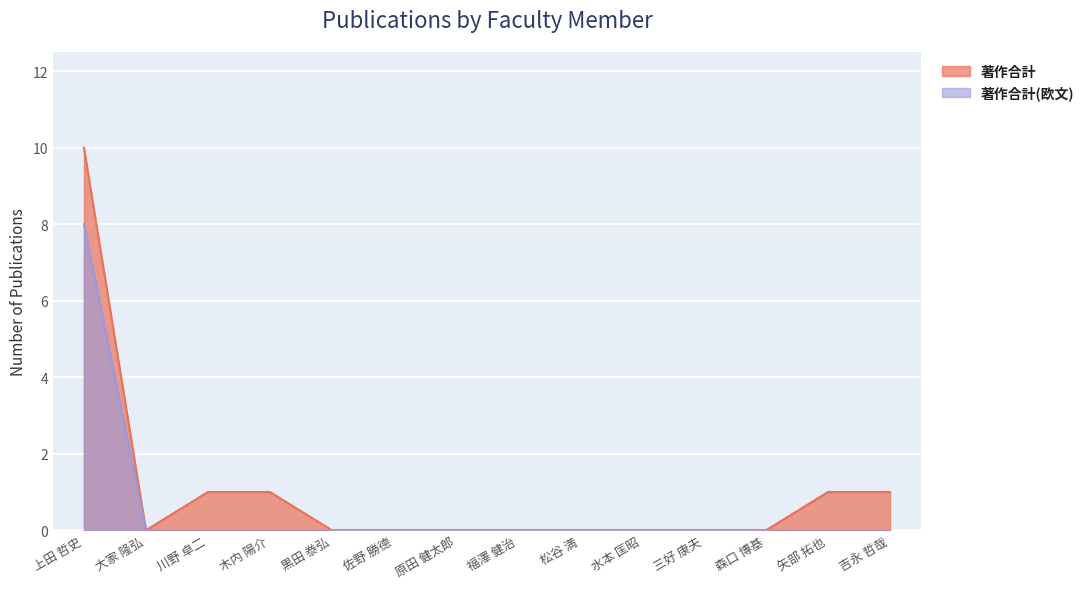

How many lines are shown in the chart?

2